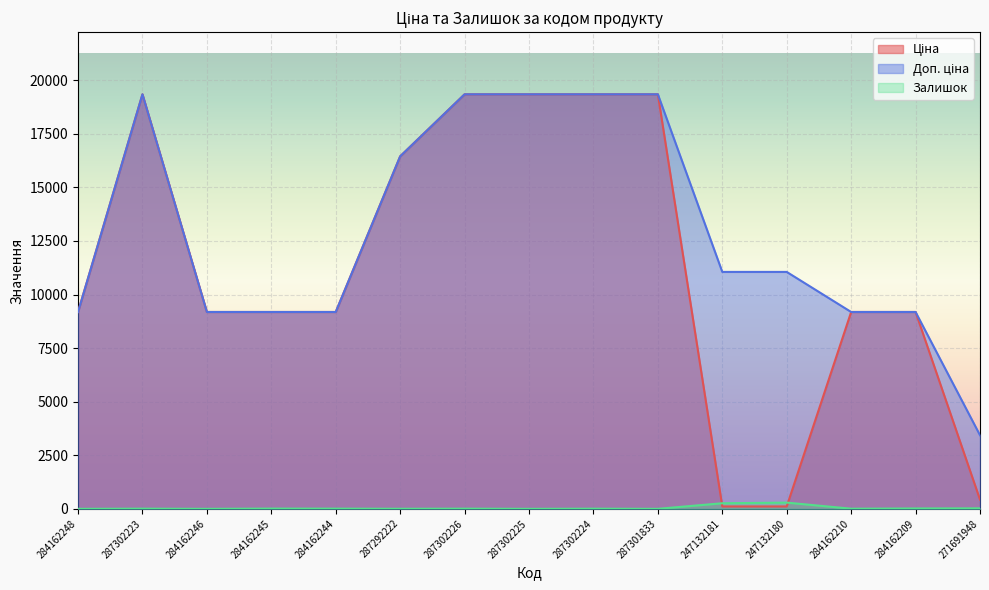

Rank the series by their maximum value, from highest to lowest.

Ціна, Доп. ціна, Залишок